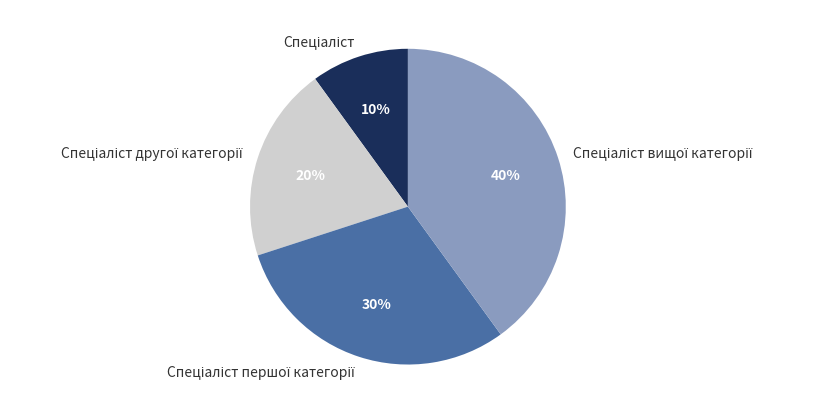

Is there a majority slice in this chart?

No